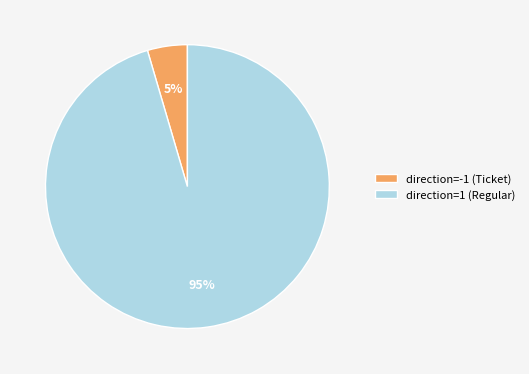

To the nearest percent, what is the combined percentage of direction=1 (Regular) and direction=-1 (Ticket)?

100%